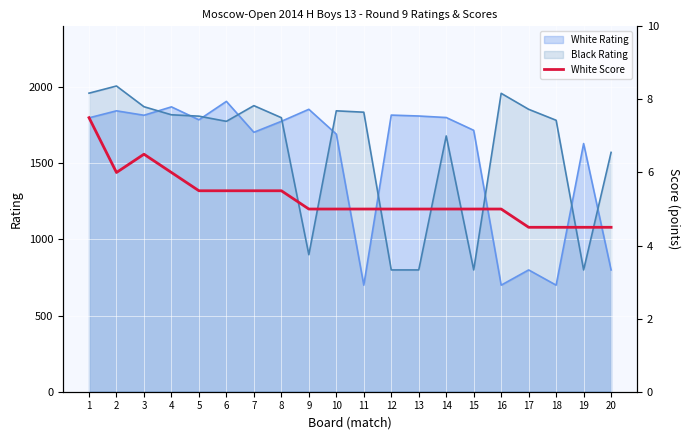

What is the change in value from 14 to 18?

-0.5